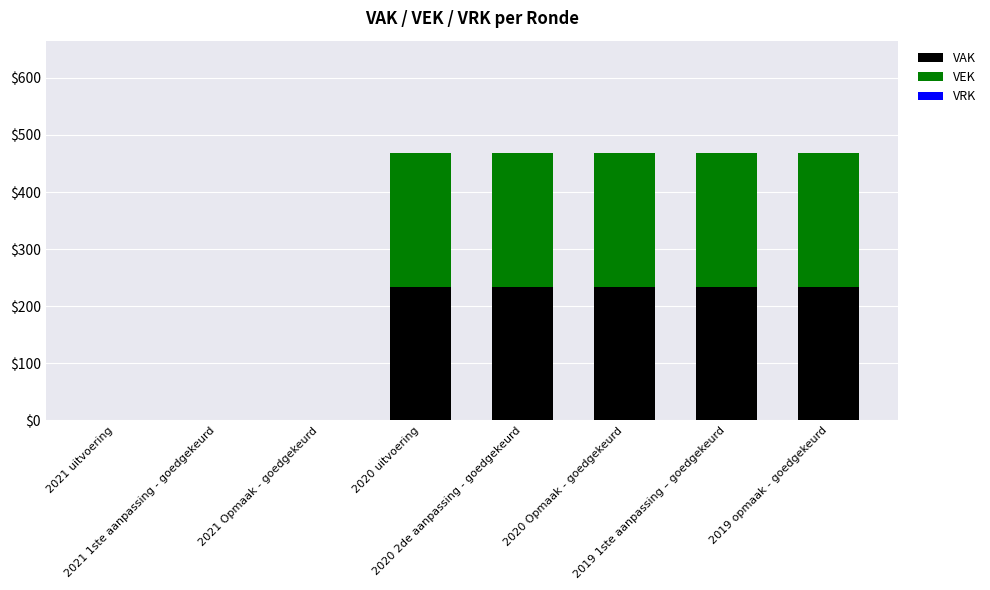

What is the highest value of the VAK series?

234